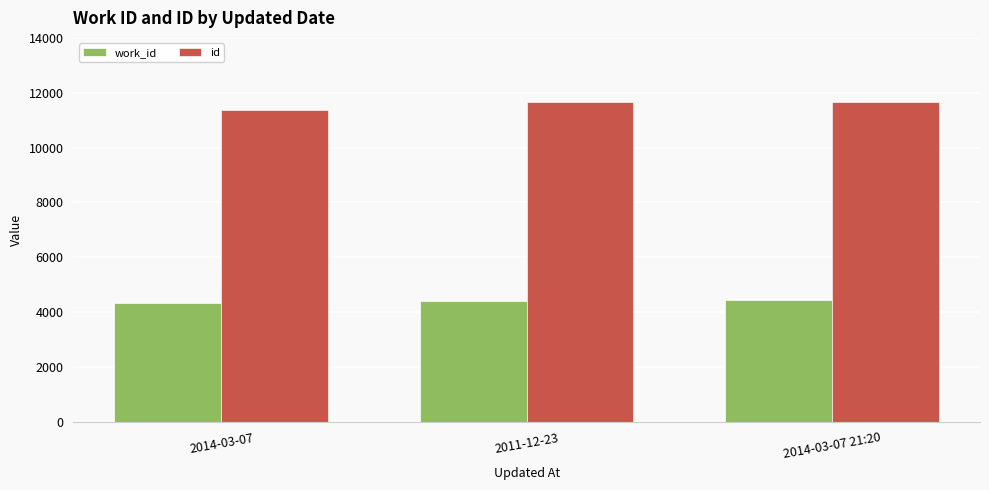

What is the difference between the id values at 2011-12-23 and 2014-03-07 21:20?

1